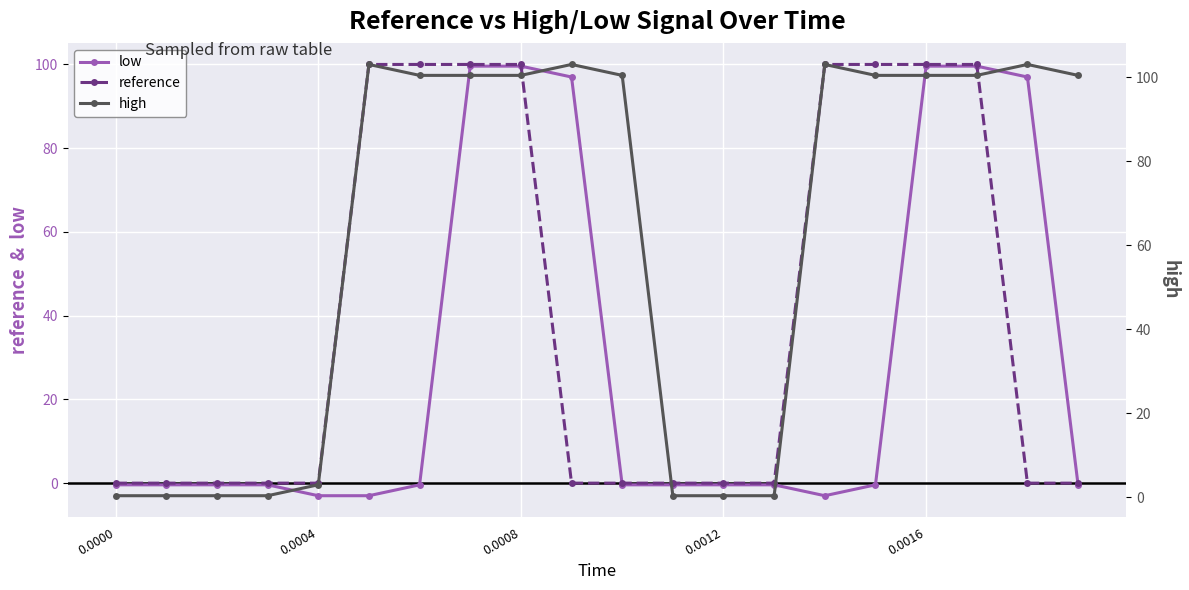

How many data points in high are less than 100?

8